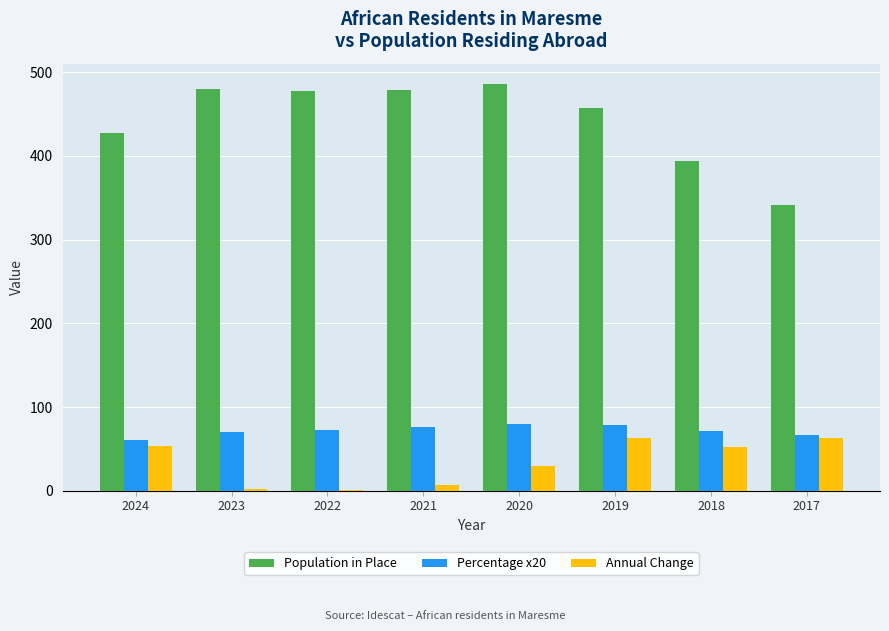

What is the maximum value for Annual Change?

63.0